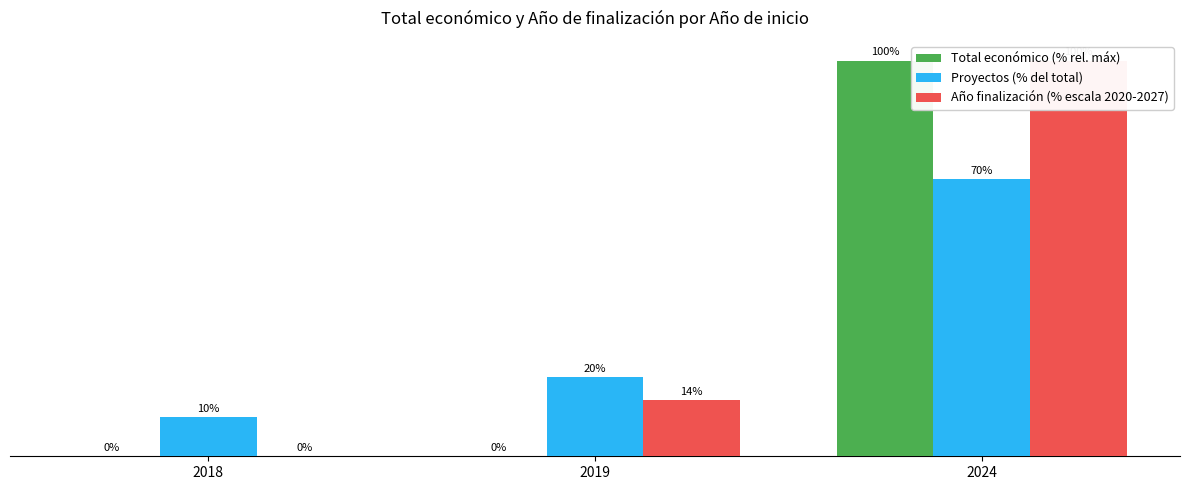

Where is Proyectos (% del total) nearest to the value 40?

2019